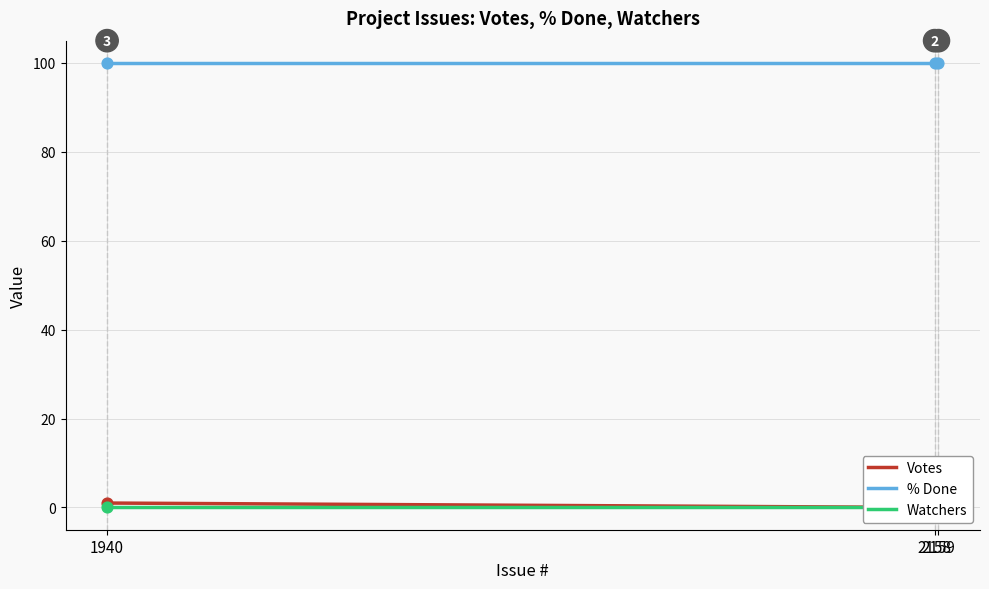

At how many categories does at least one series exceed 8?

3